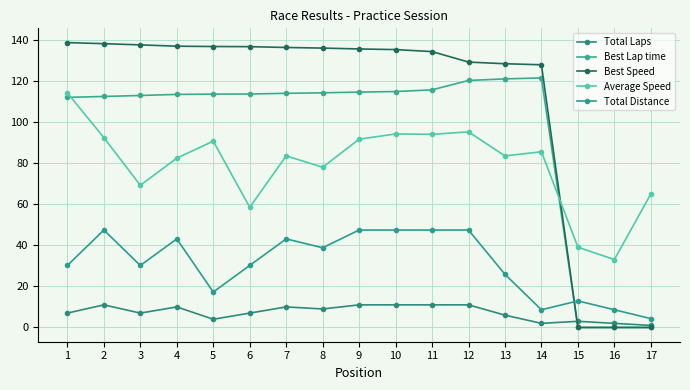

What is the average value of the Best Speed series?

111.0